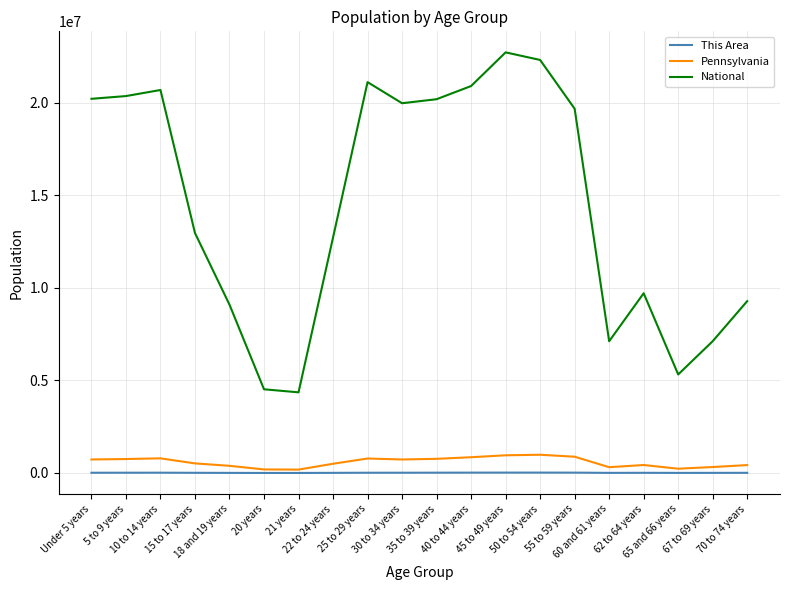

Which series has the largest total across all categories?

National